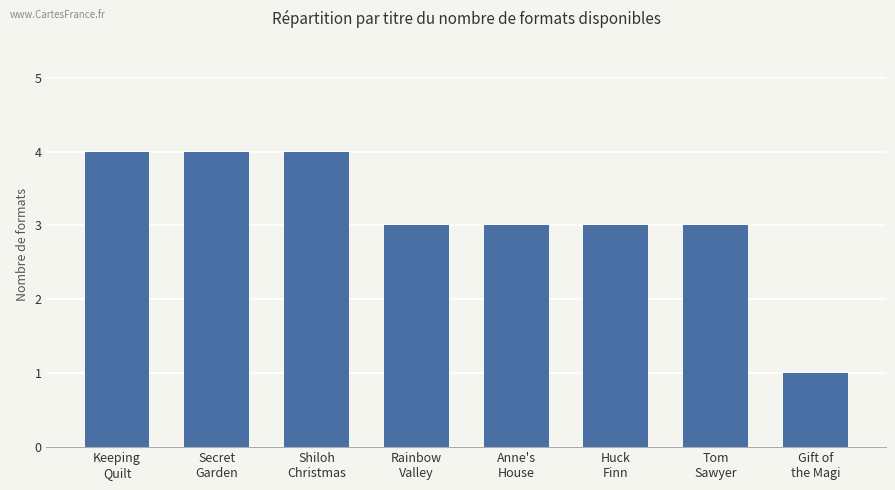

What is the difference between the second highest and second lowest values?

1